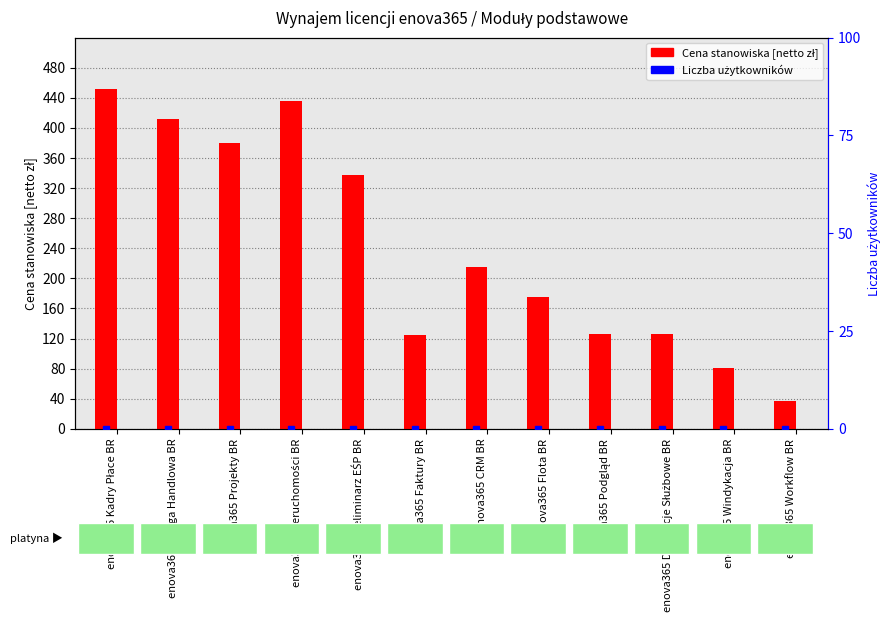

Between enova365 Księga Handlowa BR and enova365 Preliminarz EŚP BR, which is larger?

enova365 Księga Handlowa BR